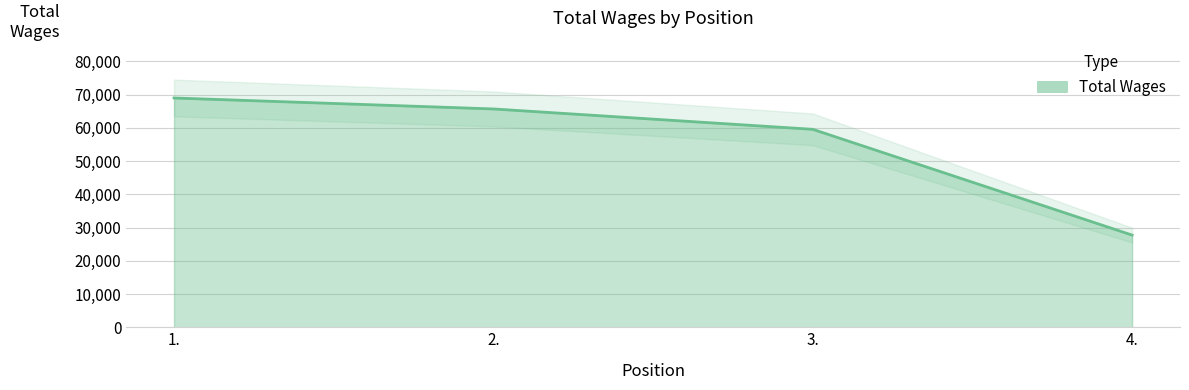

What is the sum of the values at 1. and 4.?

96739